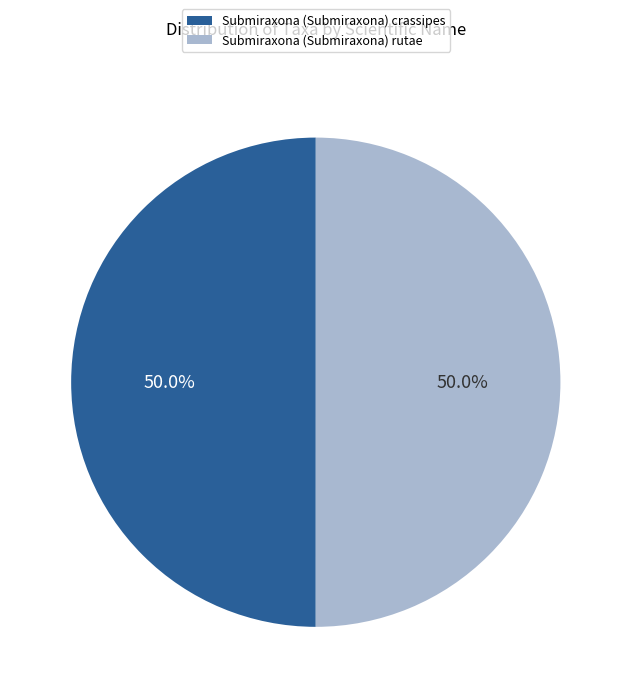

Combined, what portion of the pie is Submiraxona (Submiraxona) crassipes and Submiraxona (Submiraxona) rutae?

100.0%